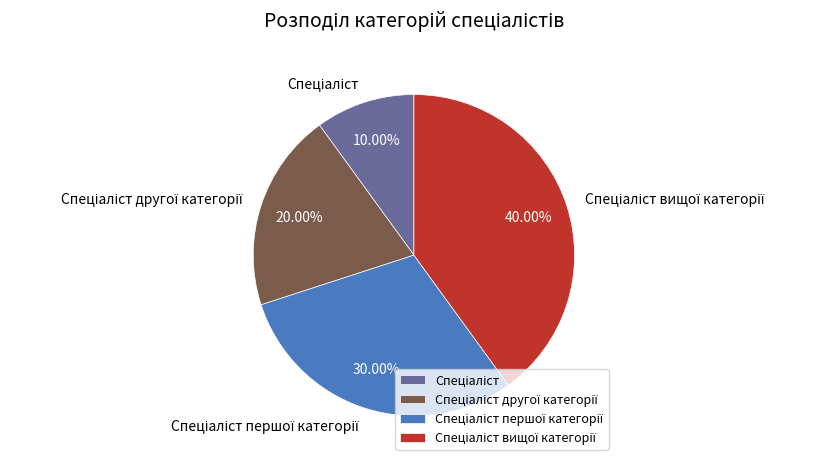

Count the number of slices in the pie.

4